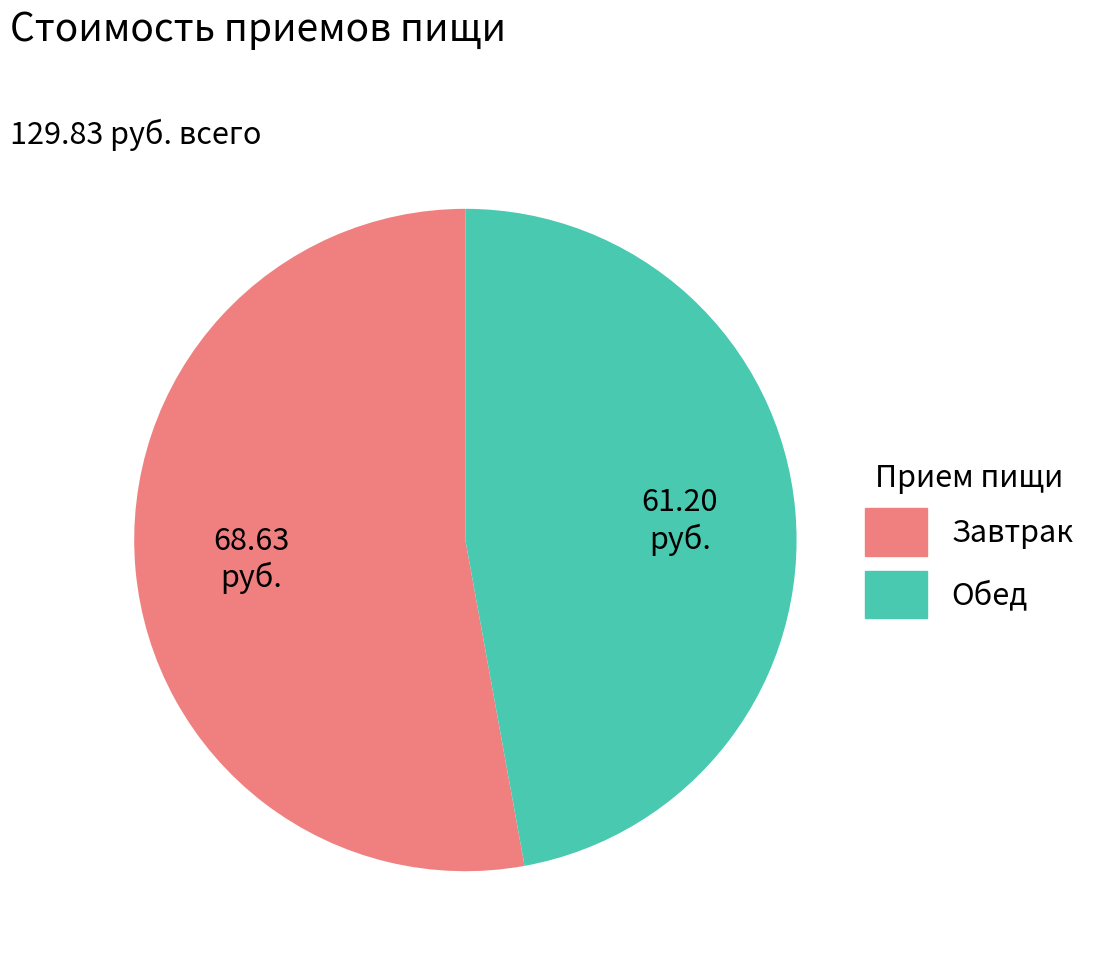

How many segments does this pie chart have?

2